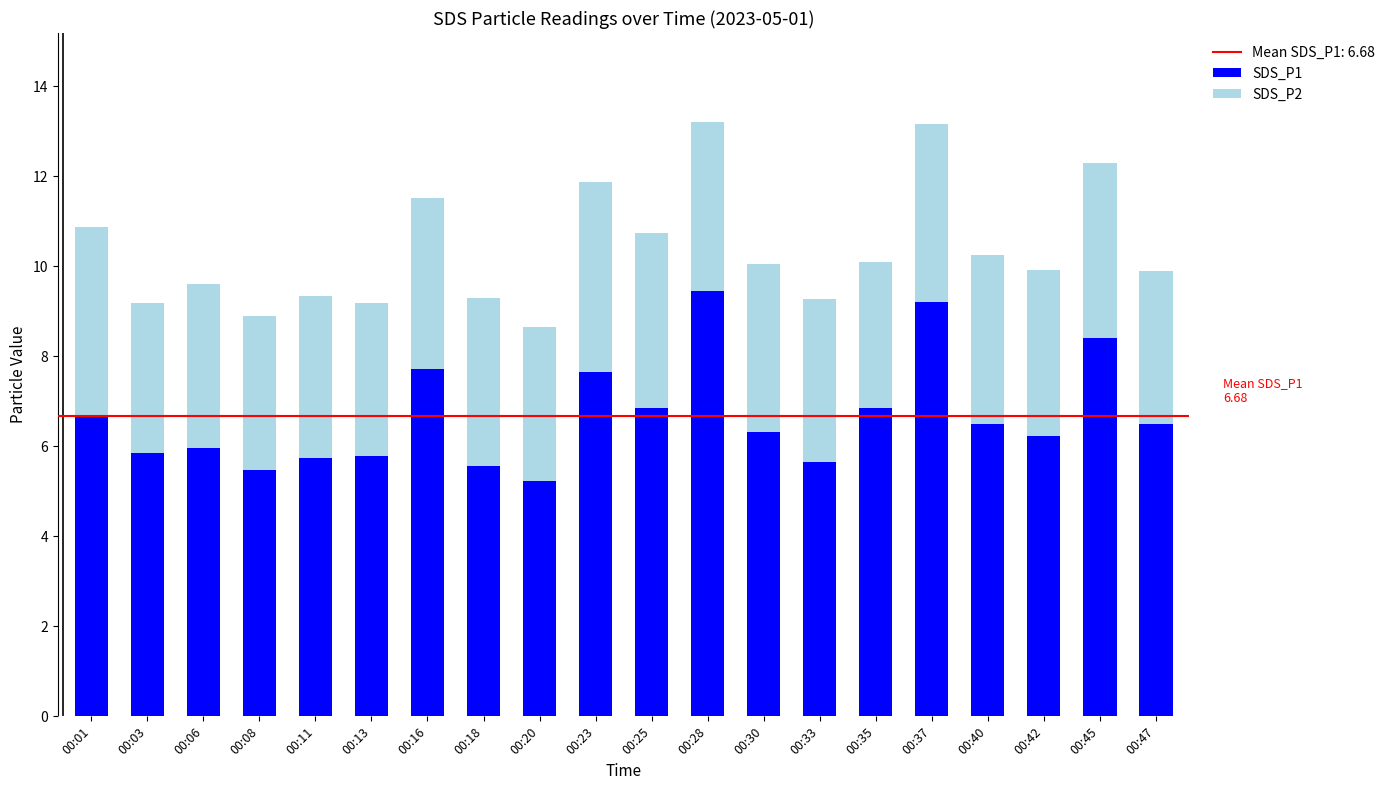

What is the sum of the SDS_P1 values at 00:18 and 00:47?

12.1